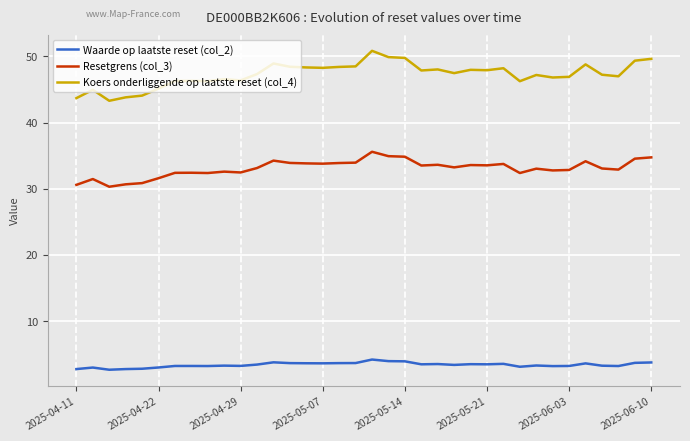

What is the difference between the maximum and minimum values in the Resetgrens (col_3) series?

5.3